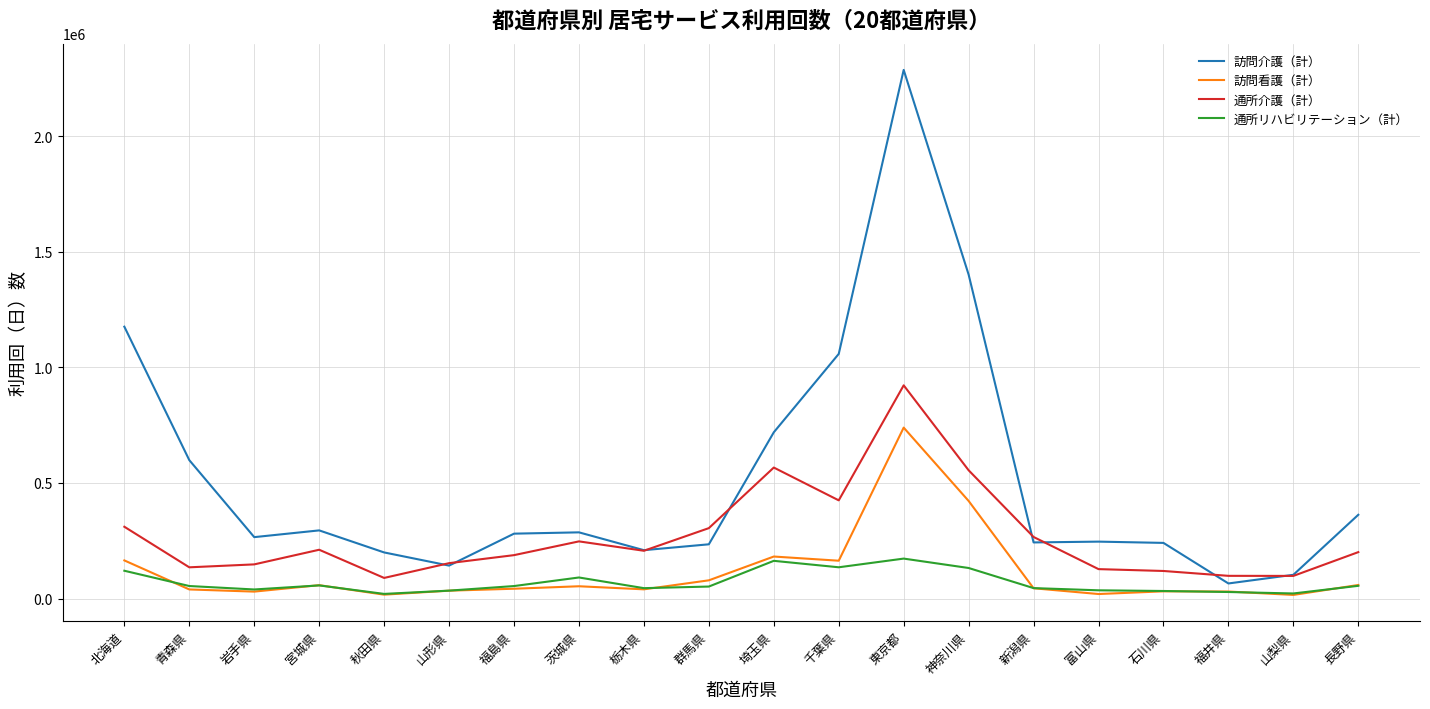

The value of 訪問介護（計） at 岩手県 is 402646. True or false?

False